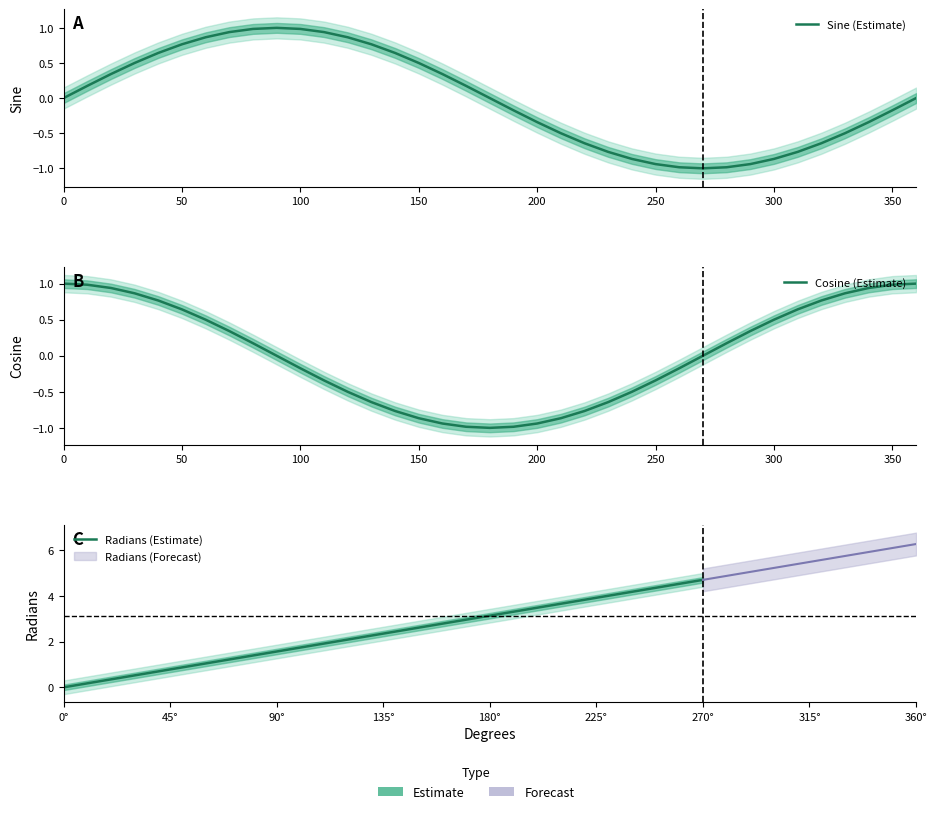

In sine, how many points are lower than both neighbors (excluding endpoints)?

1